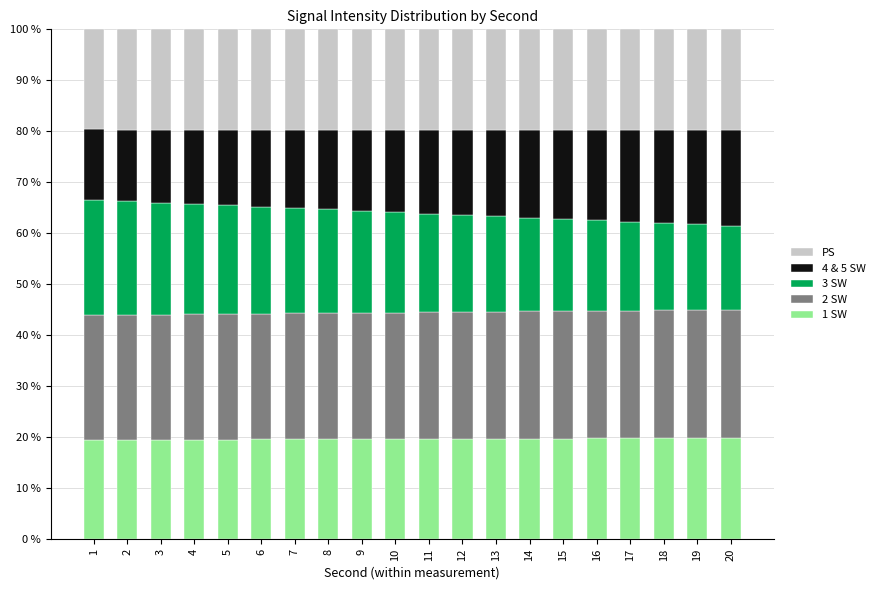

What is the total value across all series at 14?

100.0